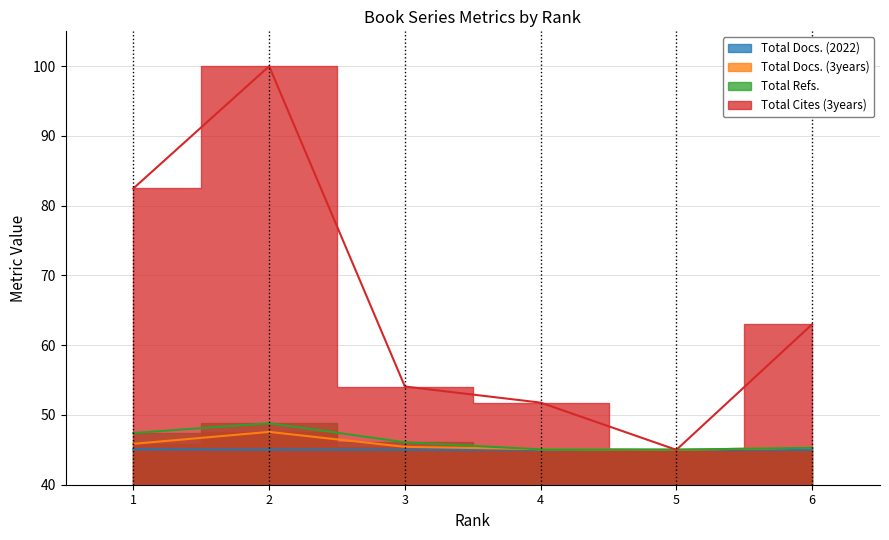

Which series ends up on top after the final intersection of Total Docs. (2022) and Total Docs. (3years)?

Total Docs. (3years)